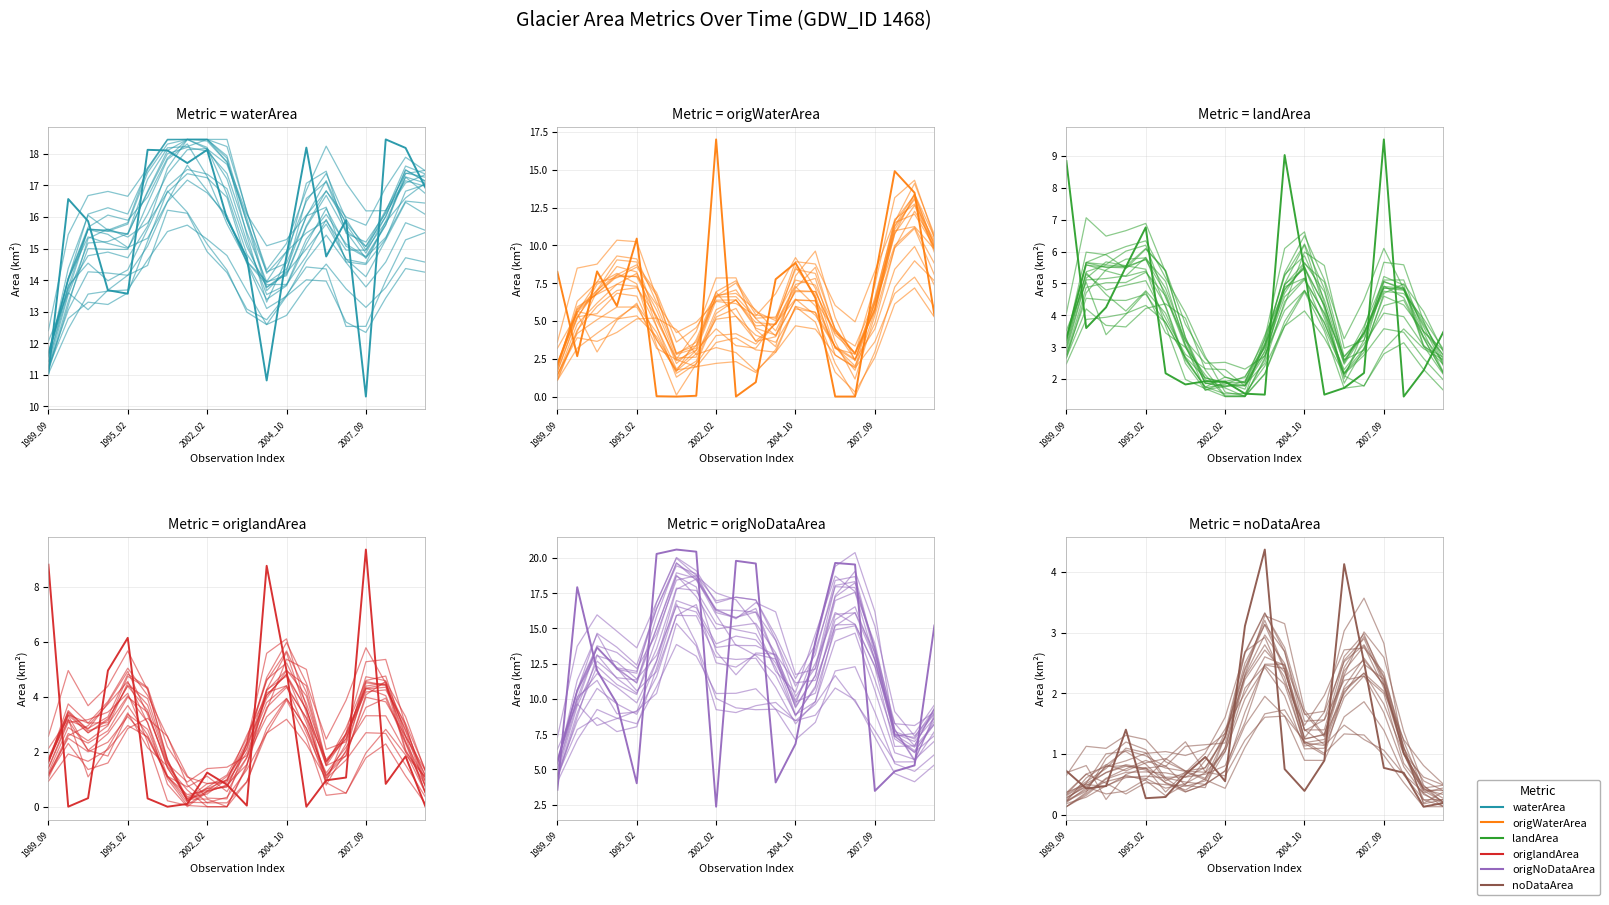

True or false: origlandArea and landArea intersect in this chart.

False